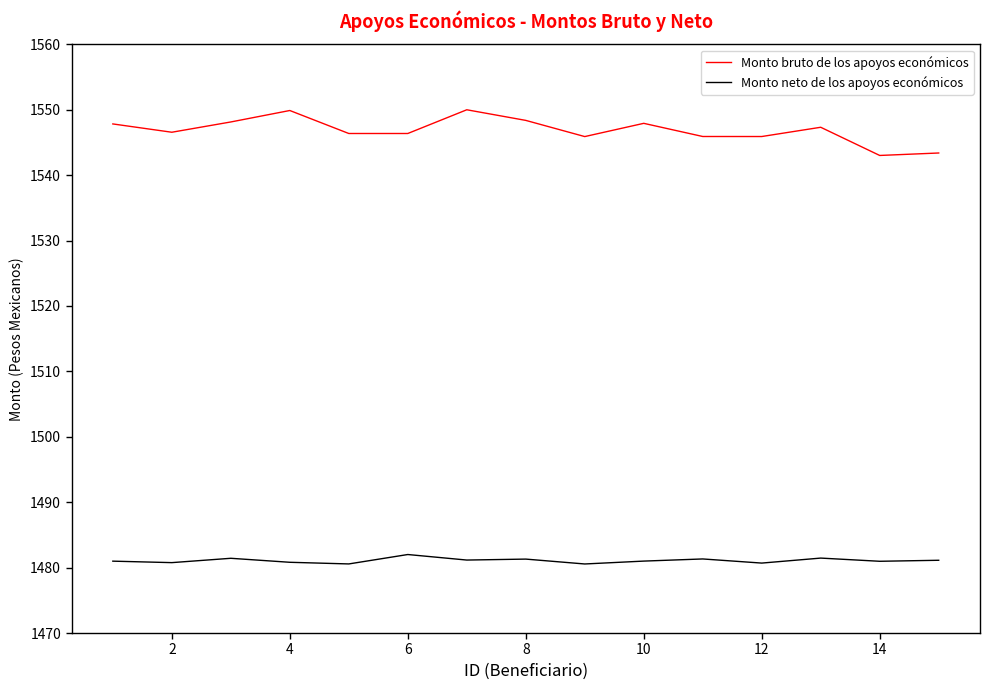

What is the difference between the second highest and minimum values in the Monto bruto de los apoyos económicos series?

6.9